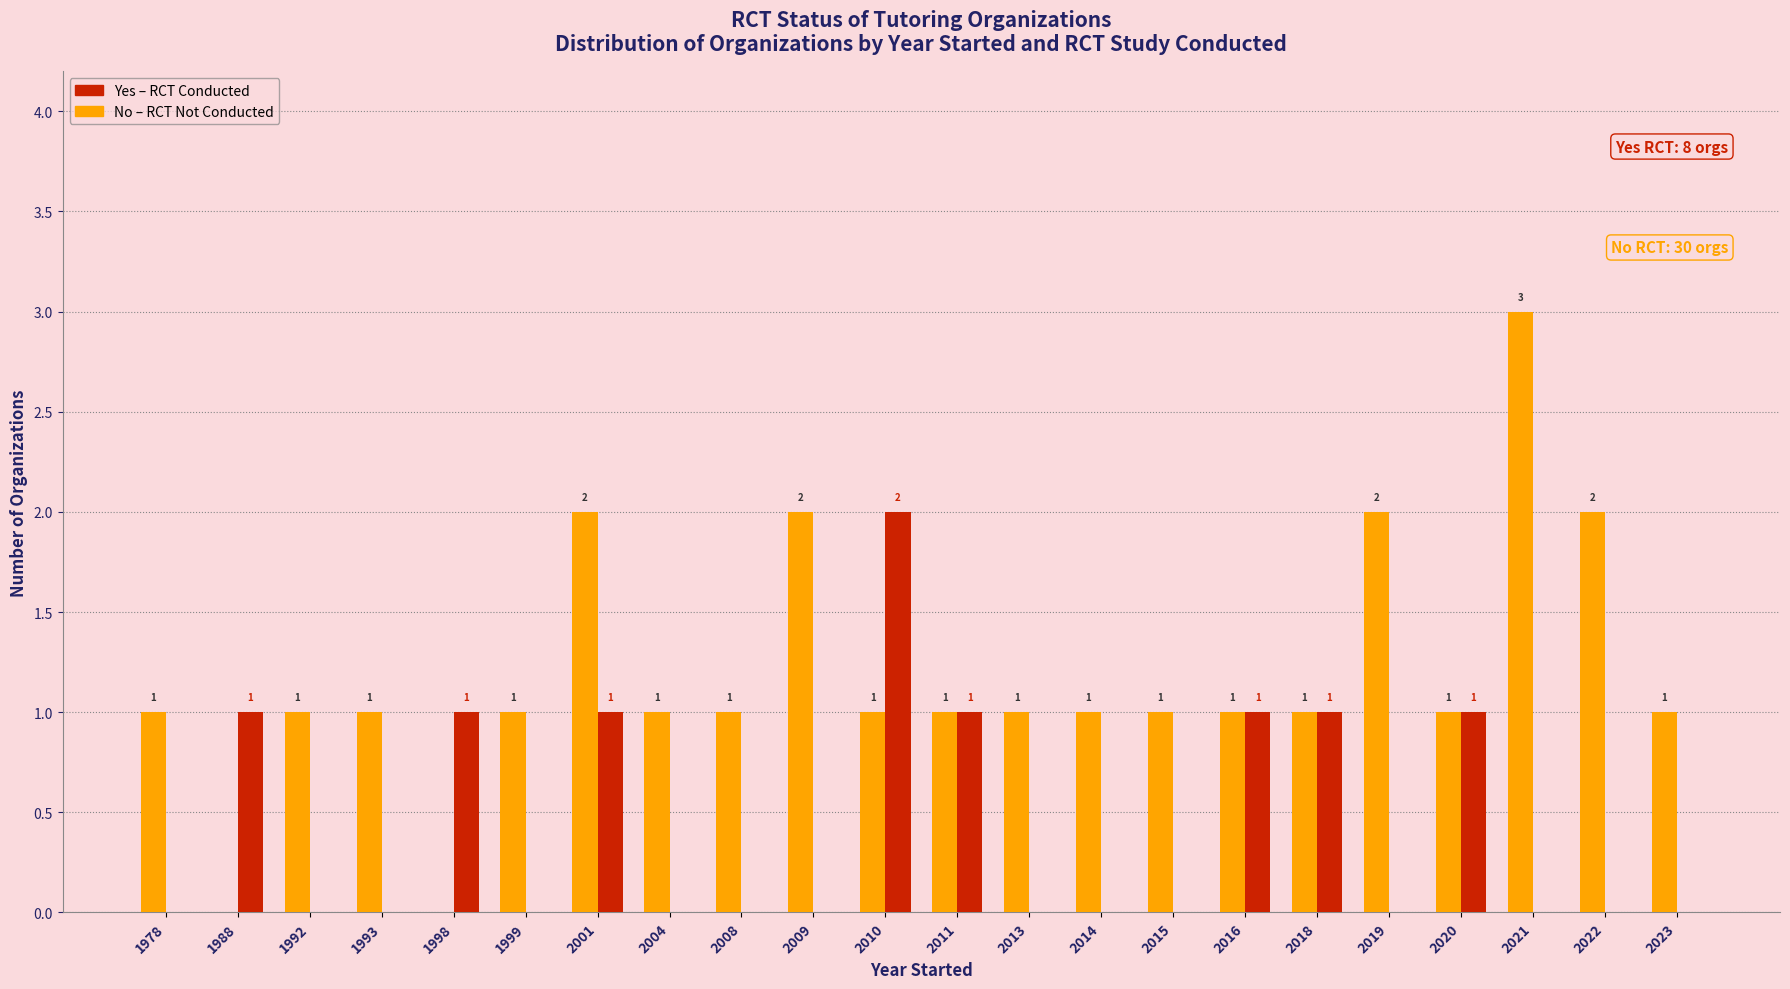

How many series are shown in this chart?

2